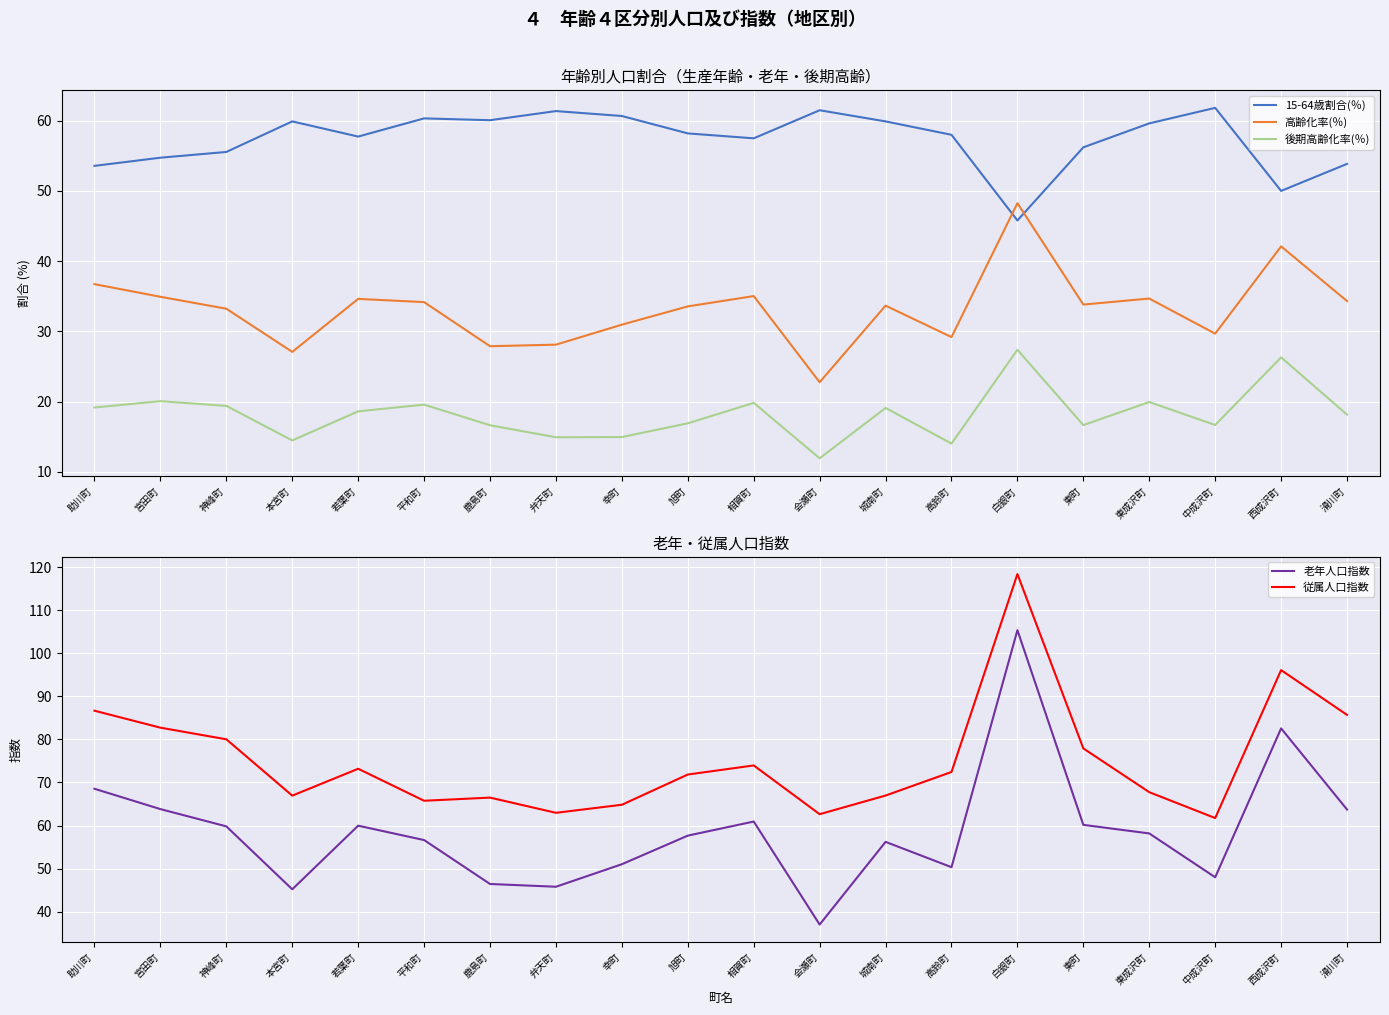

True or false: 15-64歳割合(％) and 従属人口指数 intersect in this chart.

True